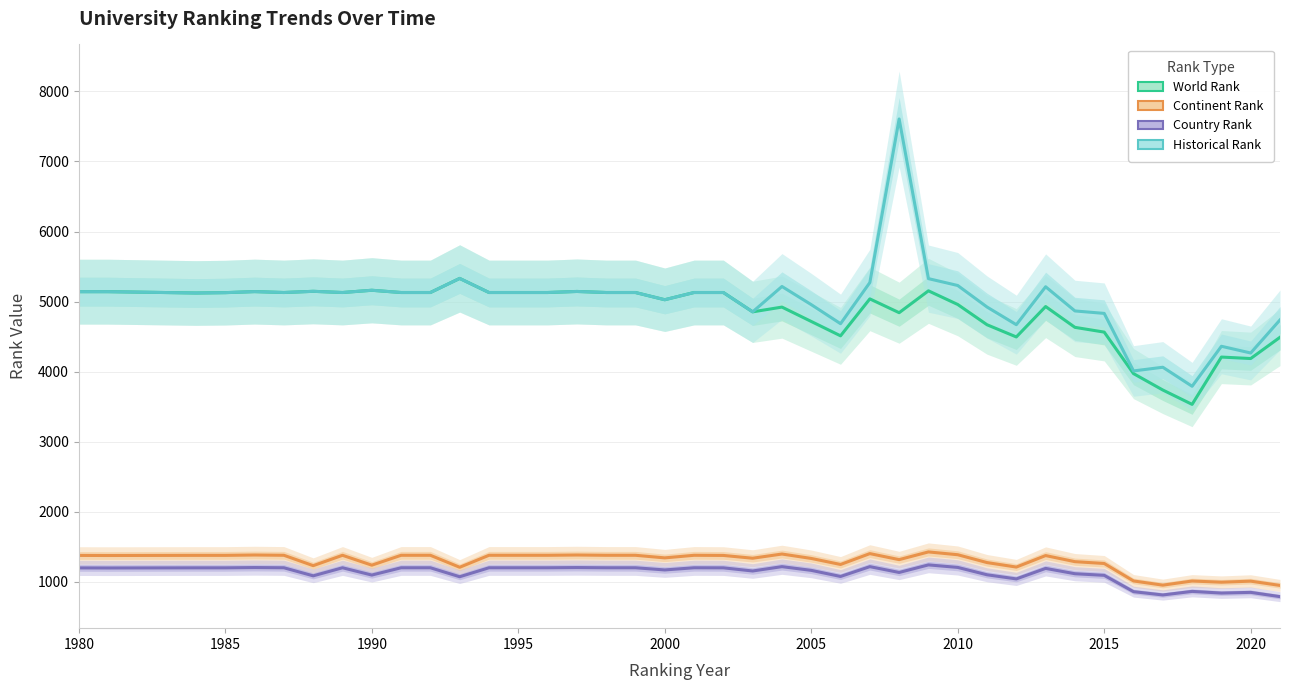

Where does the world rank series first go above 5128?

1980